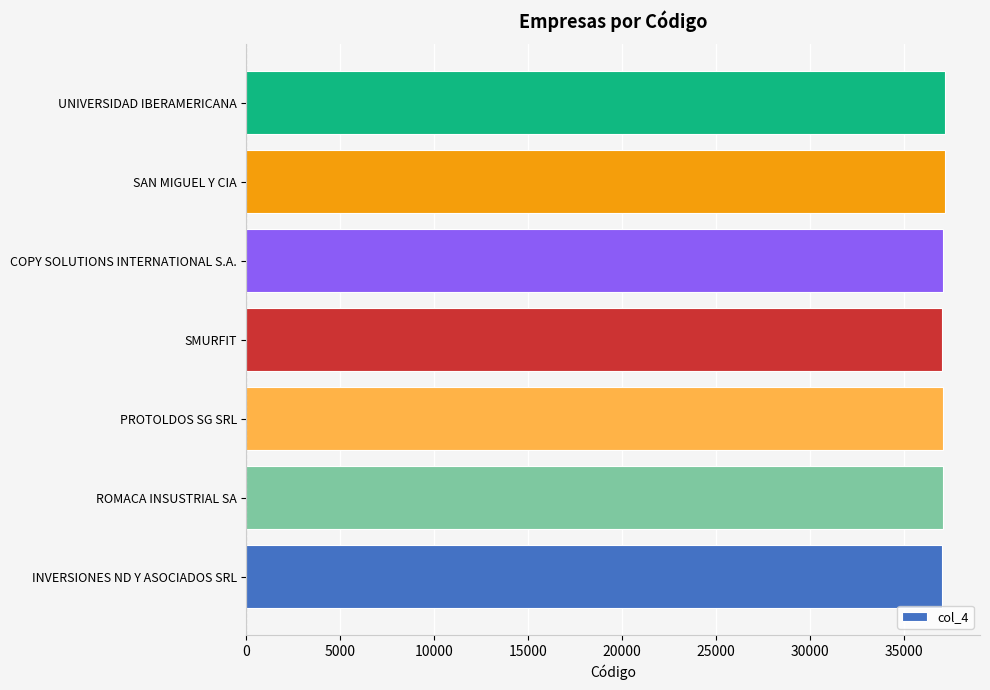

How many values are below 37081?

3